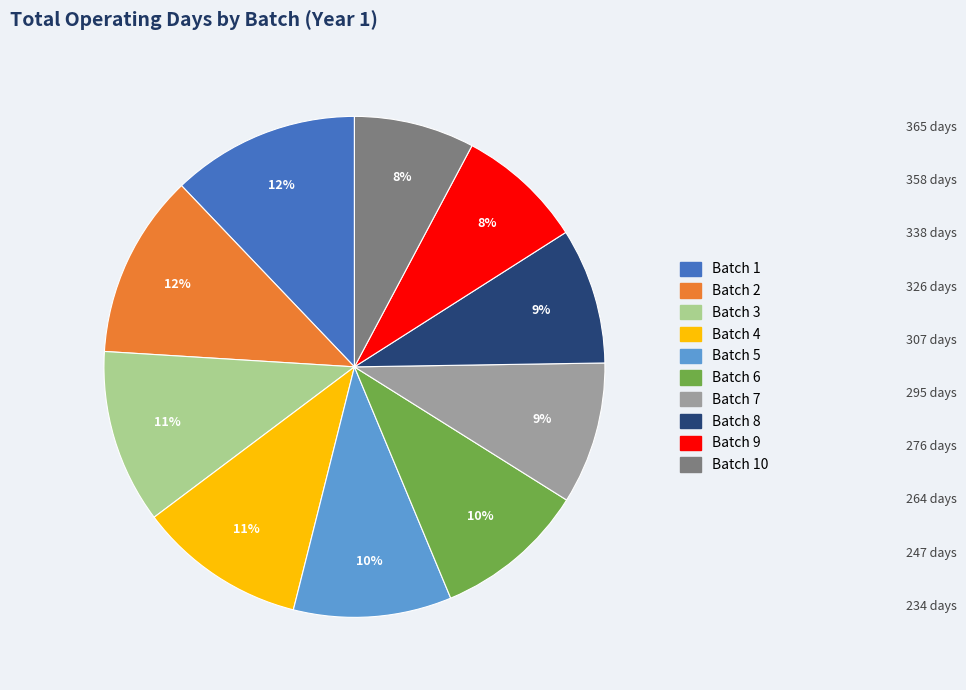

Is there any slice that represents more than half of the pie?

No